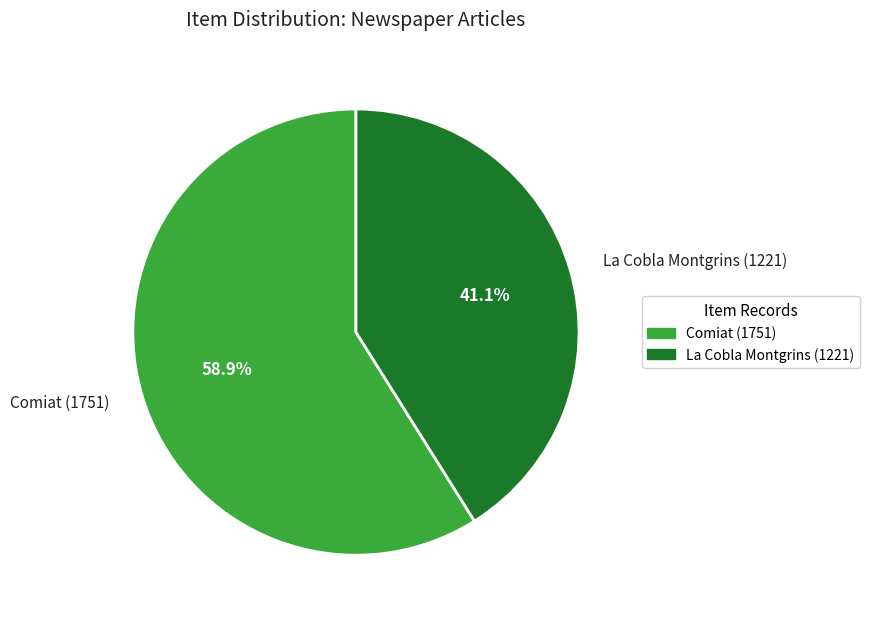

Rank the categories by value from highest to lowest.

Comiat (1751), La Cobla Montgrins (1221)